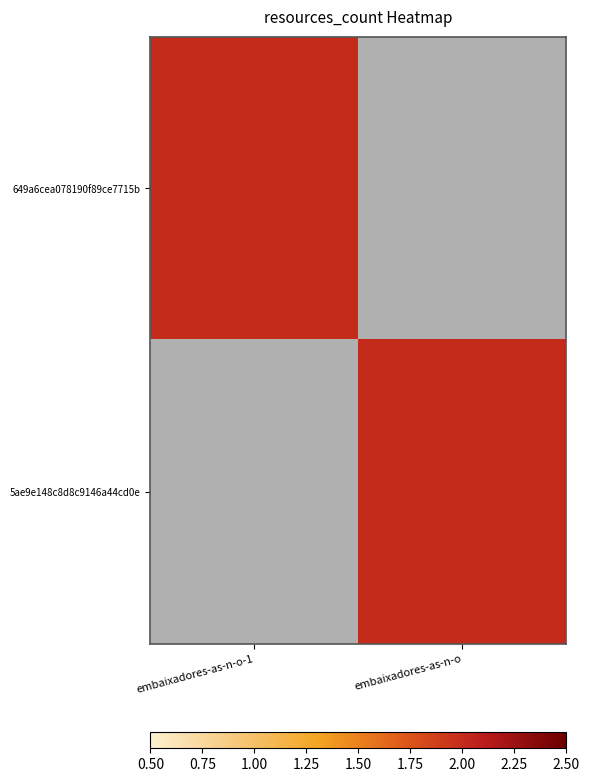

Reading left to right, what are all the values shown in this chart?

649a6cea078190f89ce7715b: embaixadores-as-n-o-1=2	embaixadores-as-n-o=0
5ae9e148c8d8c9146a44cd0e: embaixadores-as-n-o-1=0	embaixadores-as-n-o=2